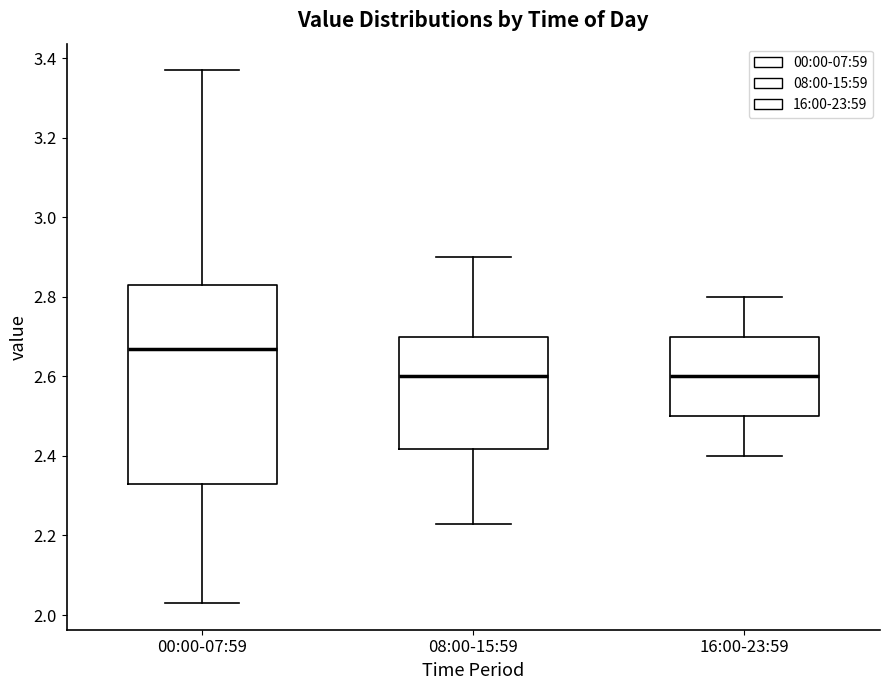

Reading left to right, transcribe this box plot: for each box, give where its median line is, the range the box spans, and where its two whiskers end, as read against the y-axis. The values are not printed on the chart, so give them approximately, as read against the axis.

00:00-07:59: median 2.68, box 2.34 to 2.84, whiskers 2.04 to 3.38
08:00-15:59: median 2.60, box 2.42 to 2.70, whiskers 2.24 to 2.90
16:00-23:59: median 2.60, box 2.50 to 2.70, whiskers 2.40 to 2.80